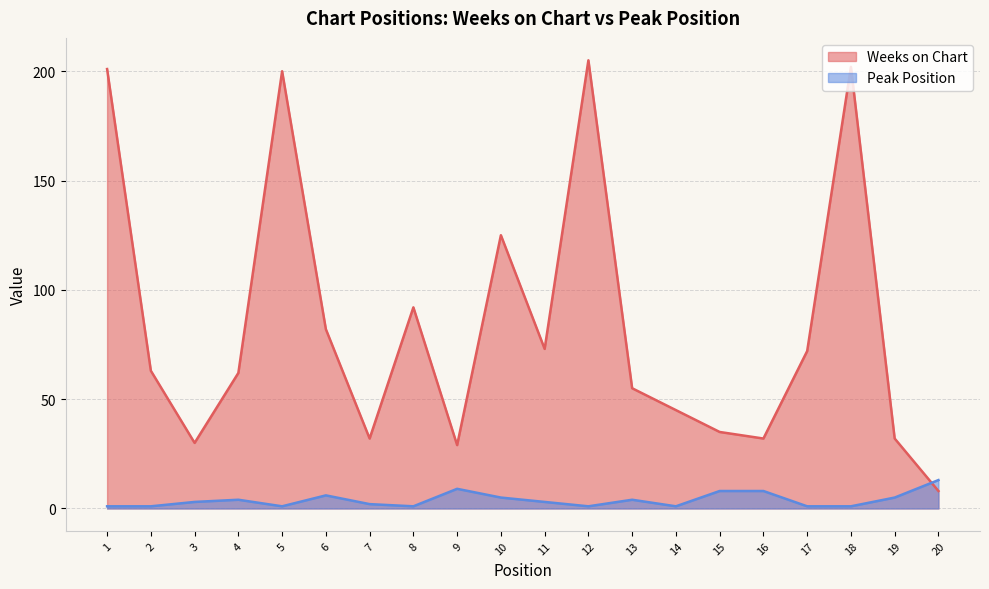

Reading right to left, what are all the values shown in this chart?

Weeks on Chart: 8	32	202	72	32	35	45	55	205	73	125	29	92	32	82	200	62	30	63	201
Peak Position: 13	5	1	1	8	8	1	4	1	3	5	9	1	2	6	1	4	3	1	1